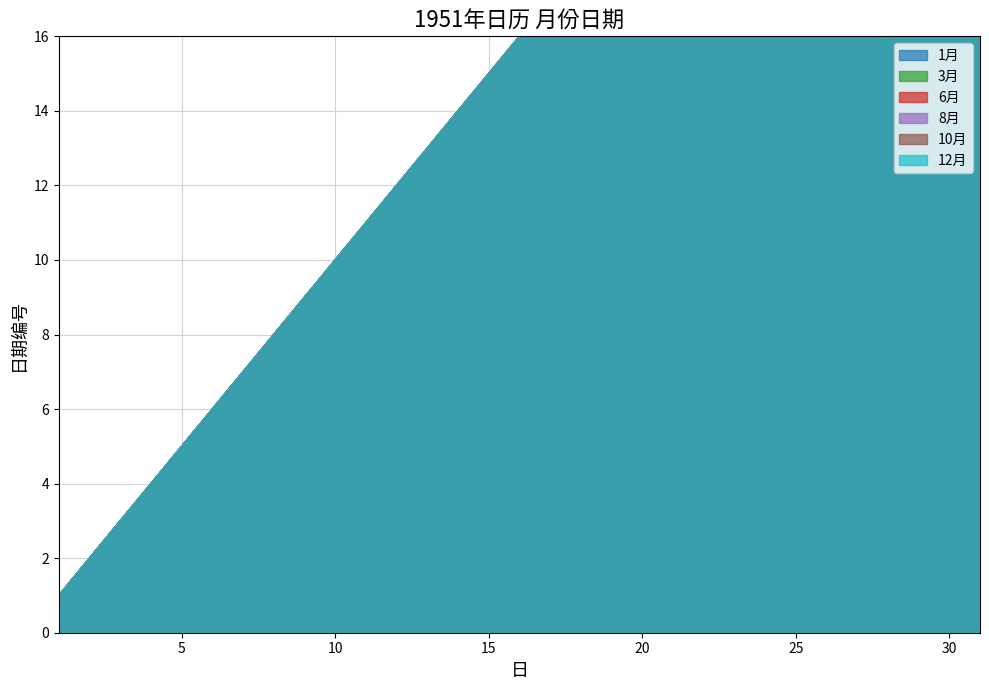

Which series has the largest total across all categories?

1月